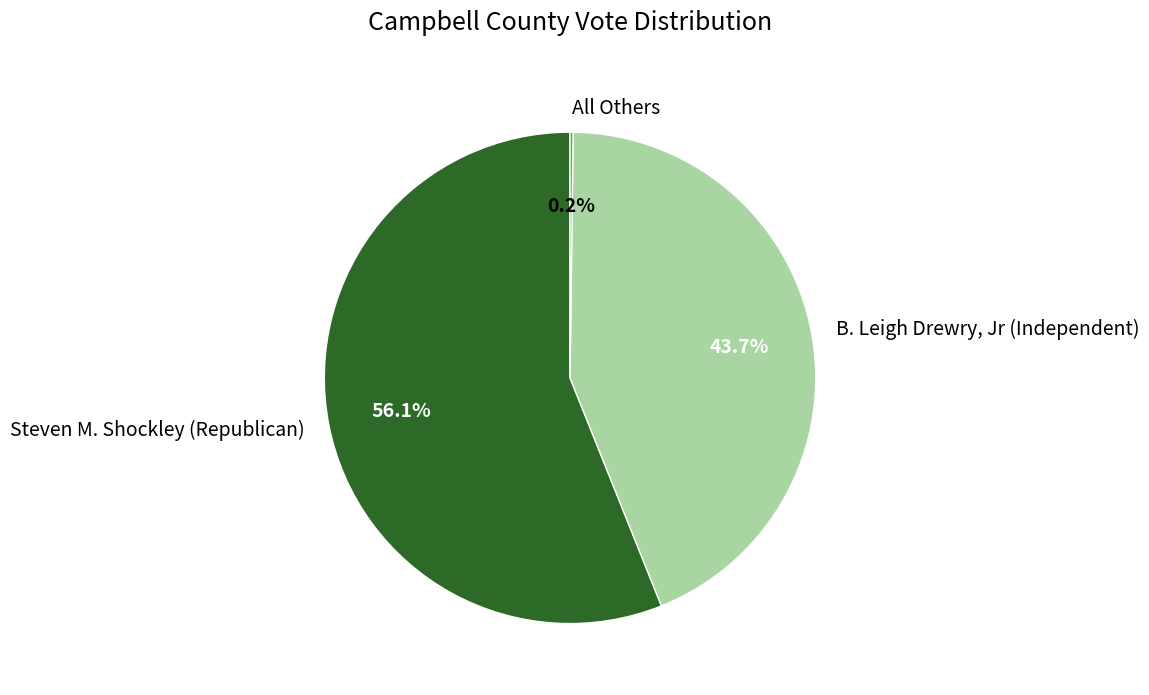

What percentage is NOT represented by Steven M. Shockley (Republican)?

43.9%